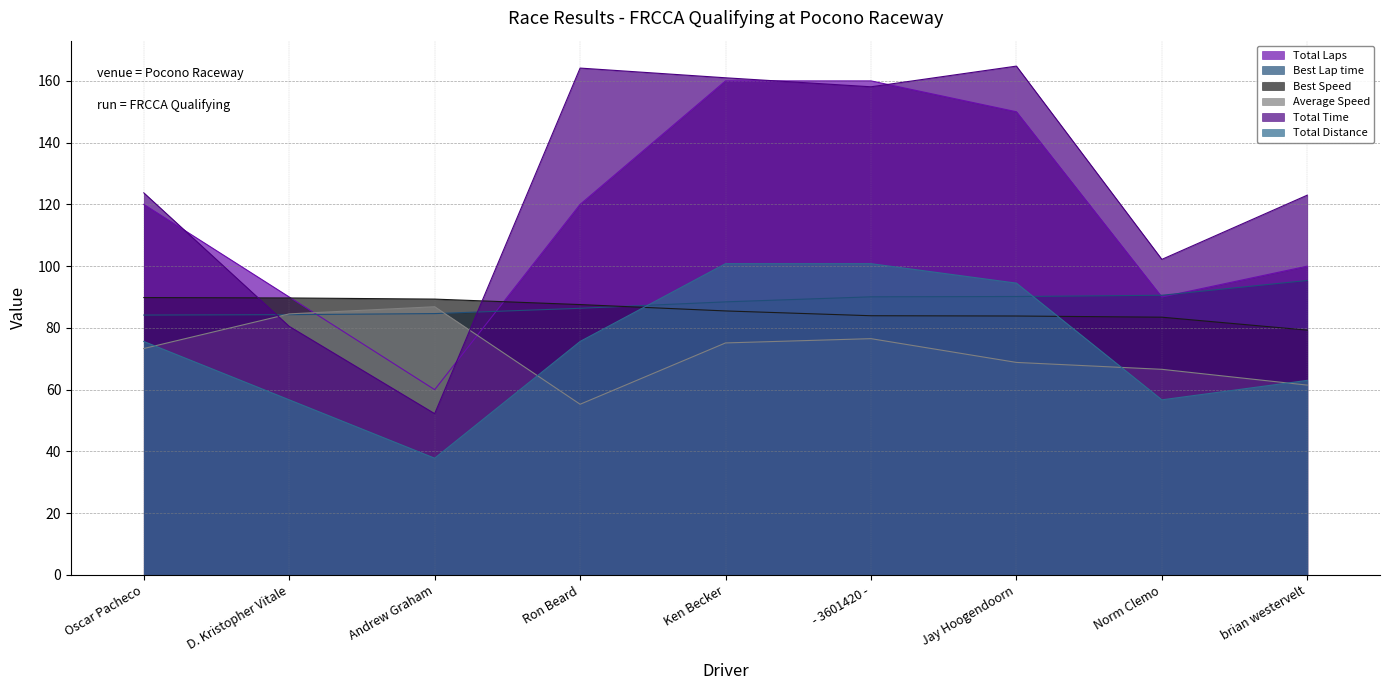

Is the value of Total Distance at Norm Clemo greater than the value of Average Speed at Oscar Pacheco?

No